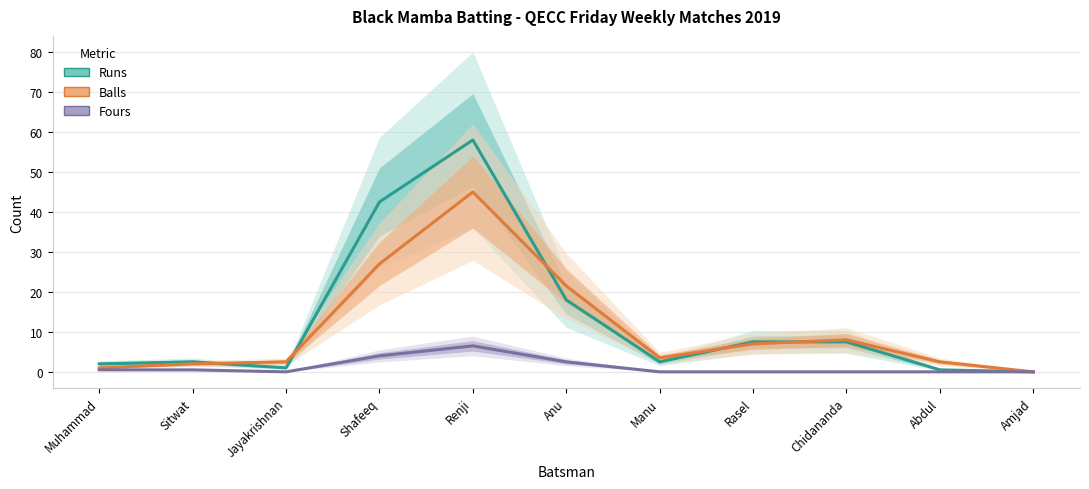

Does the chart display data point markers on the line(s)?

No